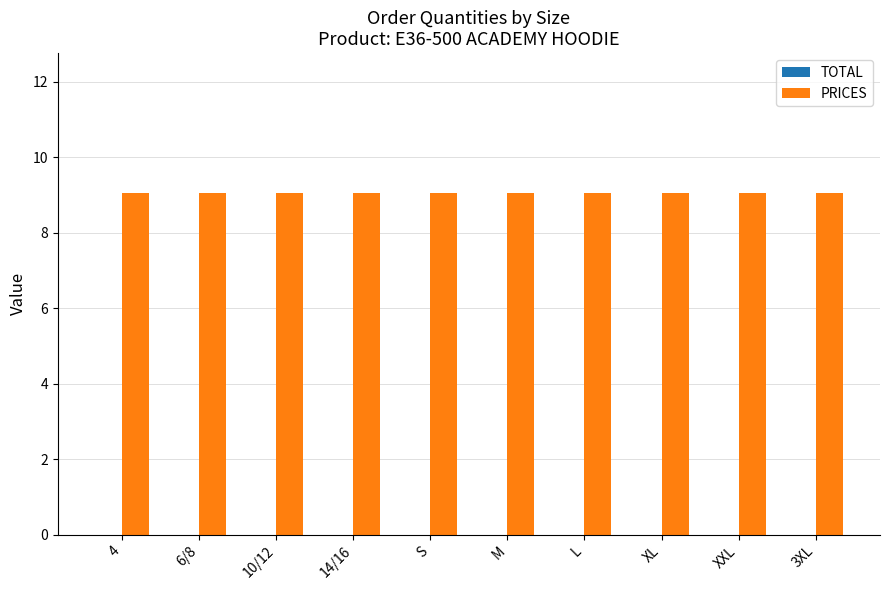

What is the value of the PRICES bar at the 2nd from the left?

9.1